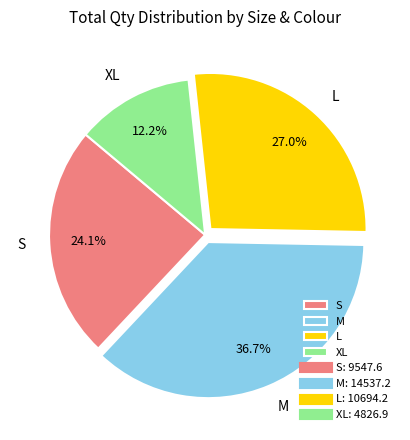

Is the sum of L and S greater than half?

Yes